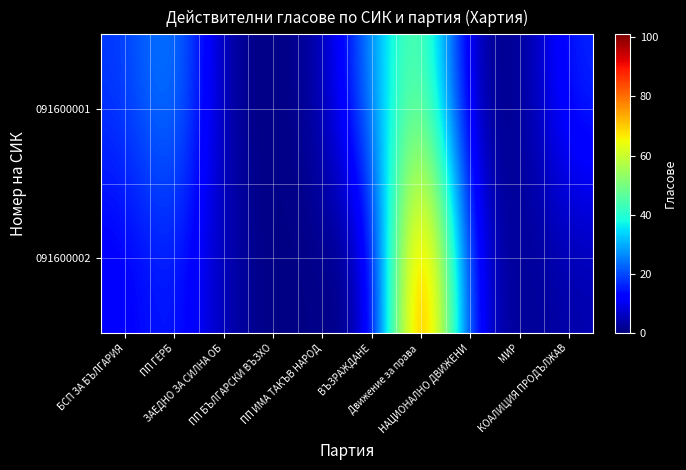

Which series has the largest range (max minus min)?

091600002